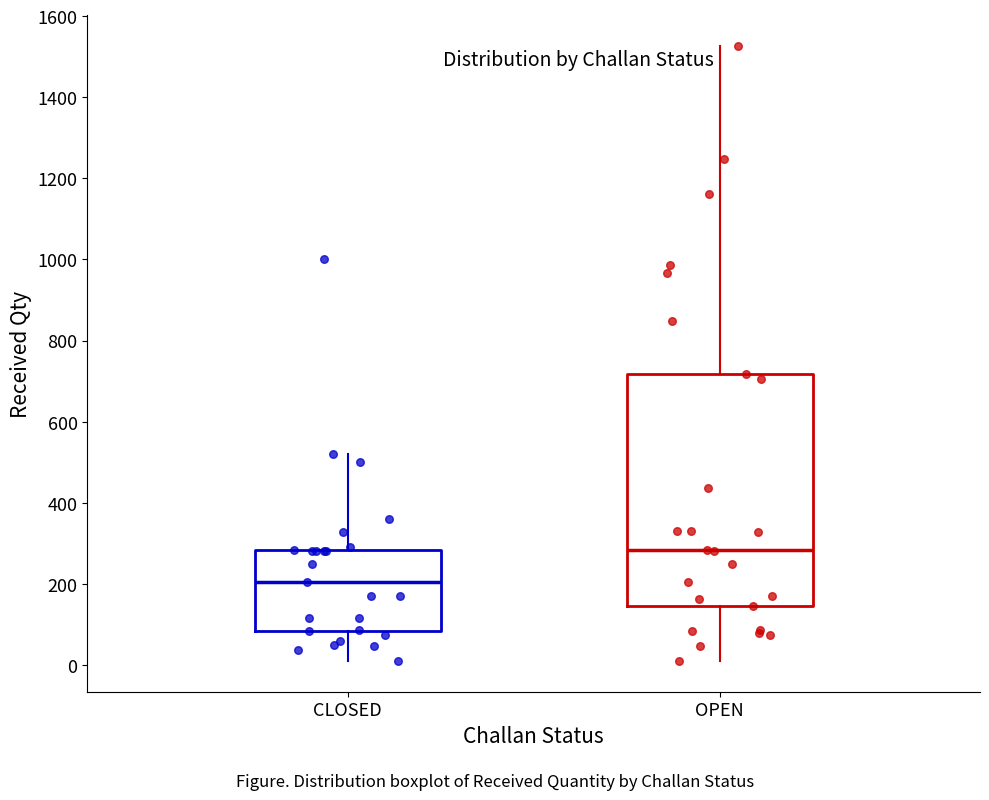

Reading left to right, read every box against the y-axis: the position of its median line, the range the box covers, and the ends of its whiskers. The values are not printed on the chart, so give them approximately, as read against the axis.

CLOSED: median 200, box 80 to 280, whiskers 20 to 520
OPEN: median 280, box 140 to 720, whiskers 20 to 1520